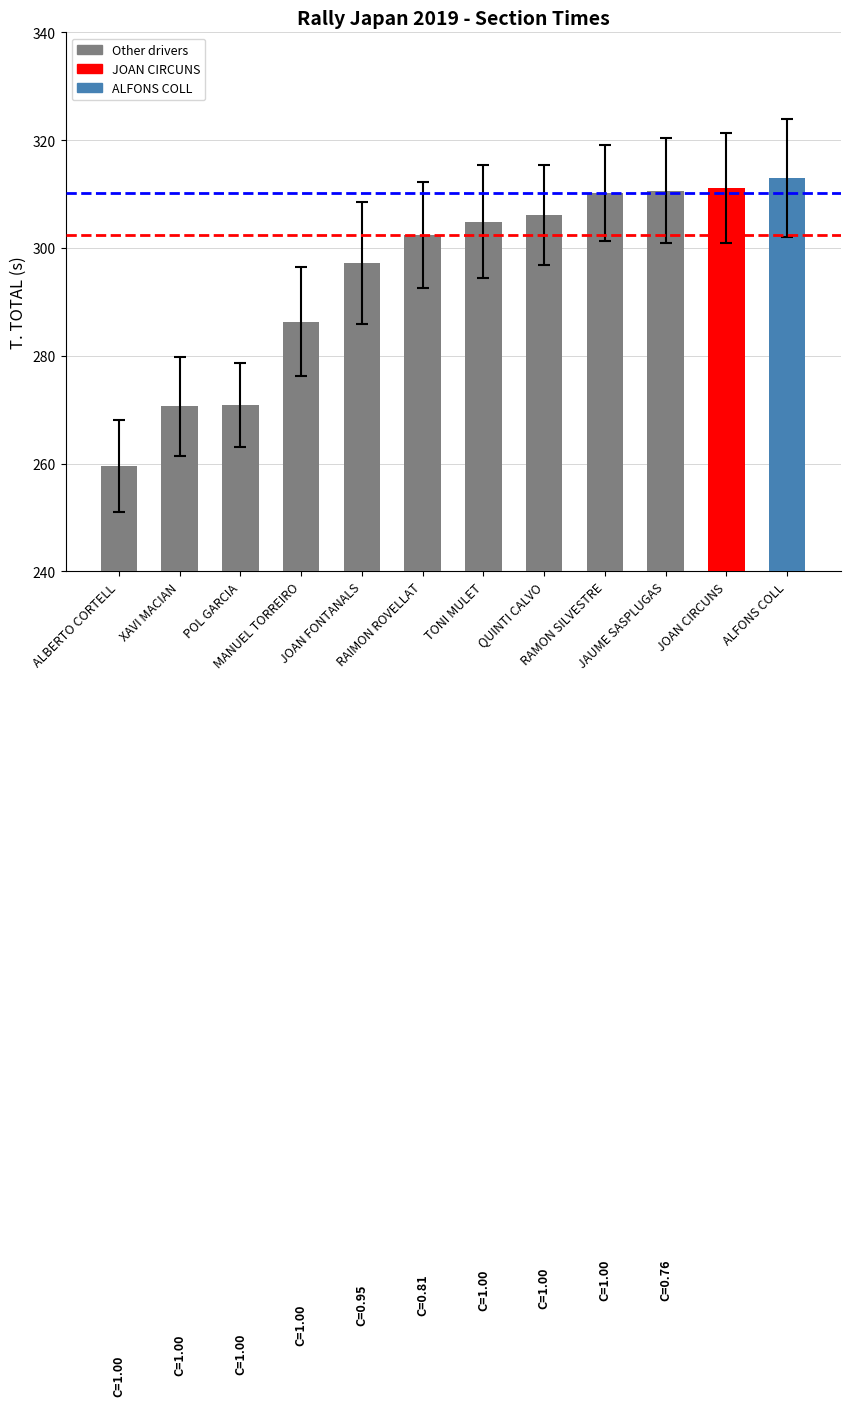

Which category has the highest value across all series?

ALFONS COLL